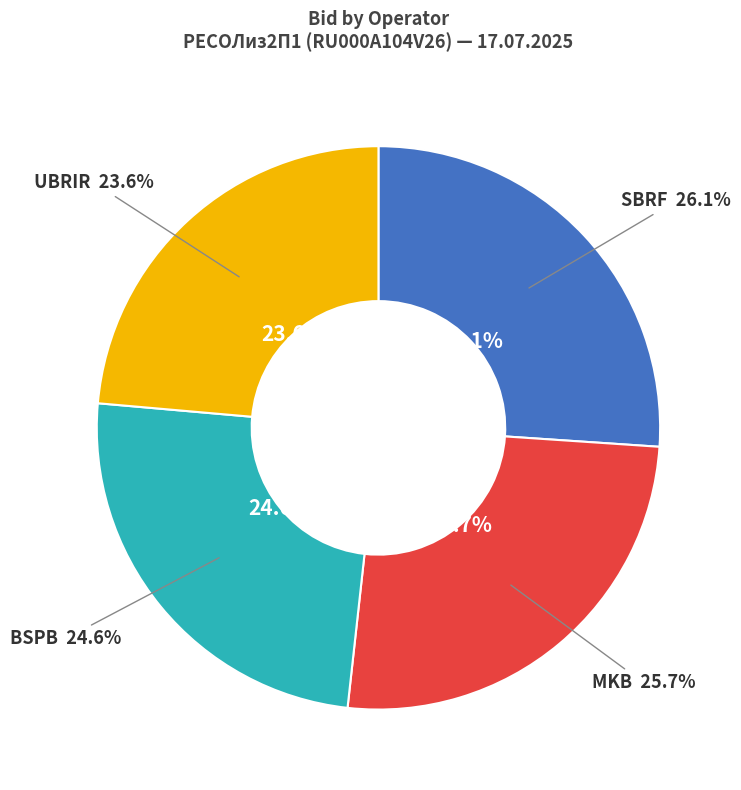

Which slice is the largest?

SBRF